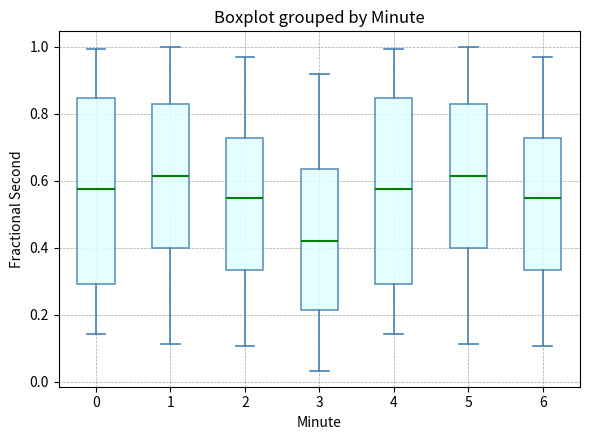

Reading left to right, read every box against the y-axis: the position of its median line, the range the box covers, and the ends of its whiskers. The values are not printed on the chart, so give them approximately, as read against the axis.

0: median 0.58, box 0.30 to 0.84, whiskers 0.14 to 1.00
1: median 0.62, box 0.40 to 0.82, whiskers 0.12 to 1.00
2: median 0.54, box 0.34 to 0.72, whiskers 0.10 to 0.96
3: median 0.42, box 0.22 to 0.64, whiskers 0.04 to 0.92
4: median 0.58, box 0.30 to 0.84, whiskers 0.14 to 1.00
5: median 0.62, box 0.40 to 0.82, whiskers 0.12 to 1.00
6: median 0.54, box 0.34 to 0.72, whiskers 0.10 to 0.96